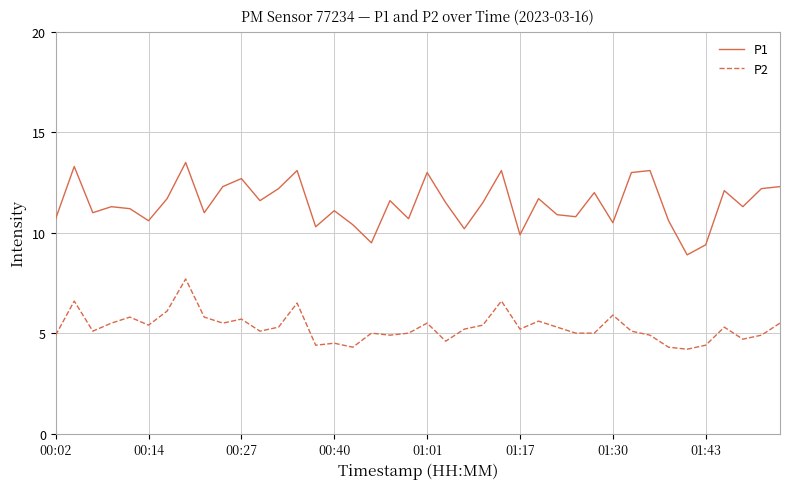

List the series in order of their overall mean, highest first.

P1, P2